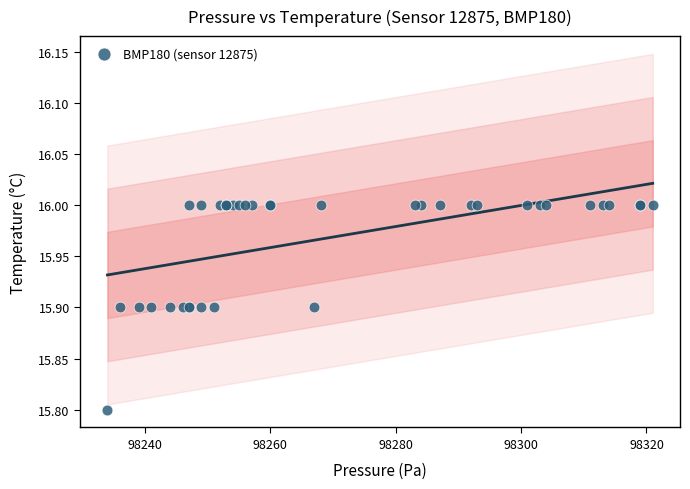

What Y value in the scatter plot is closest to 15?

15.8